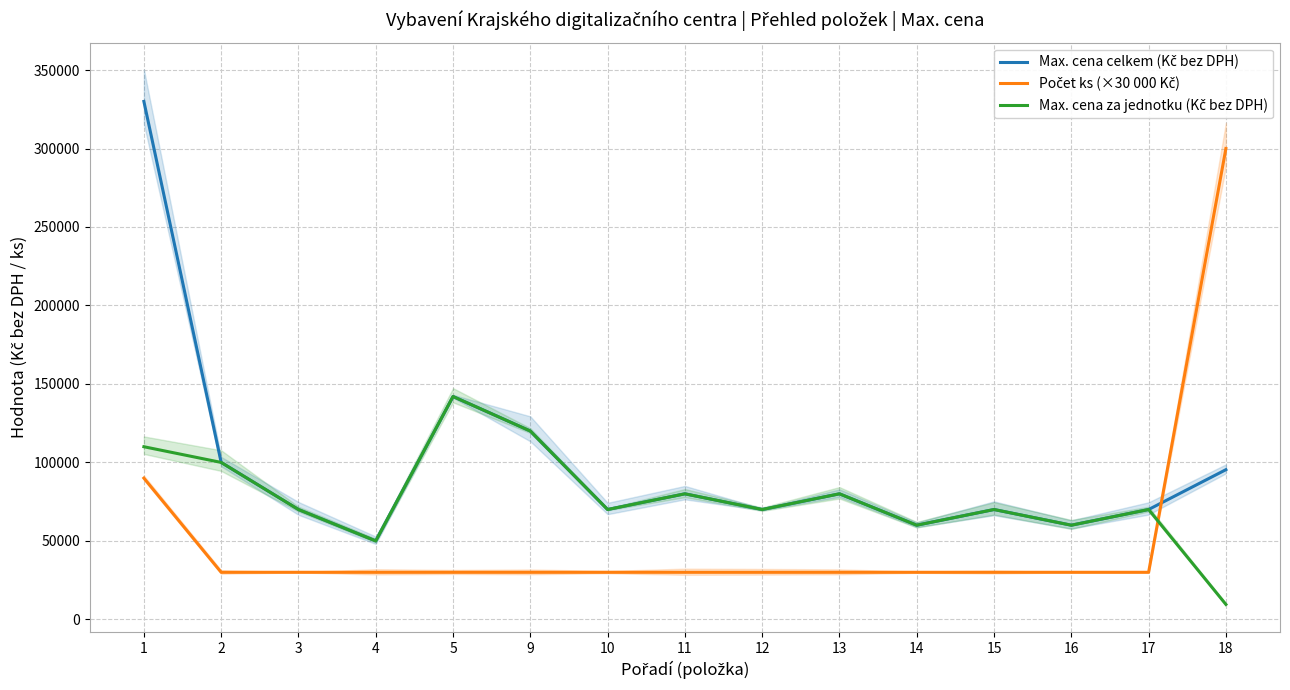

At which label is Max. cena za jednotku (Kč bez DPH) closest to 75768?

11